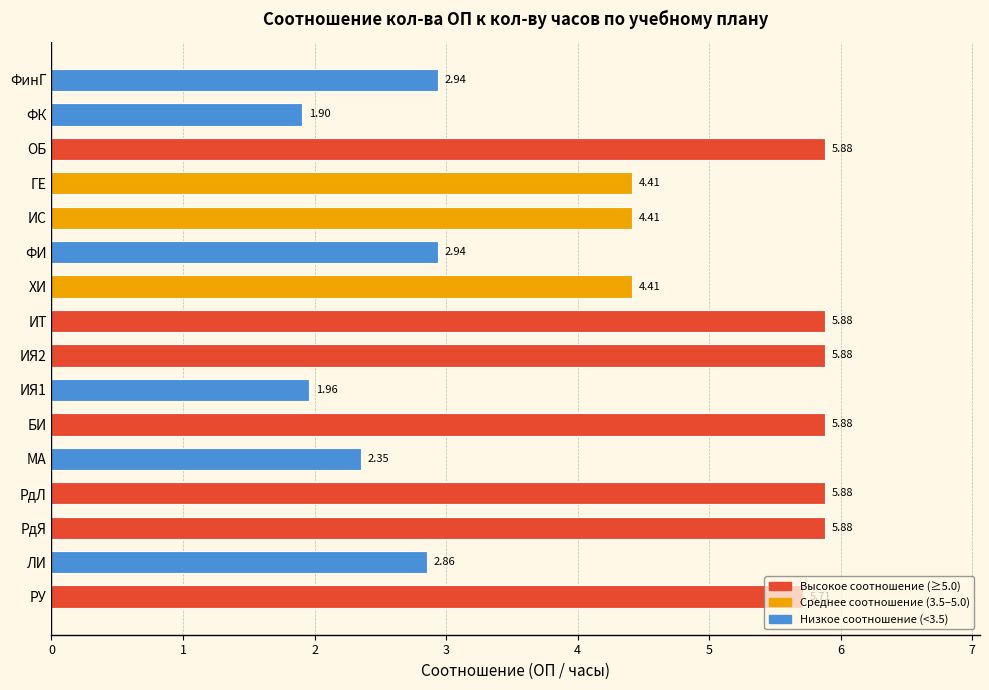

Does the chart contain stacked bars?

No